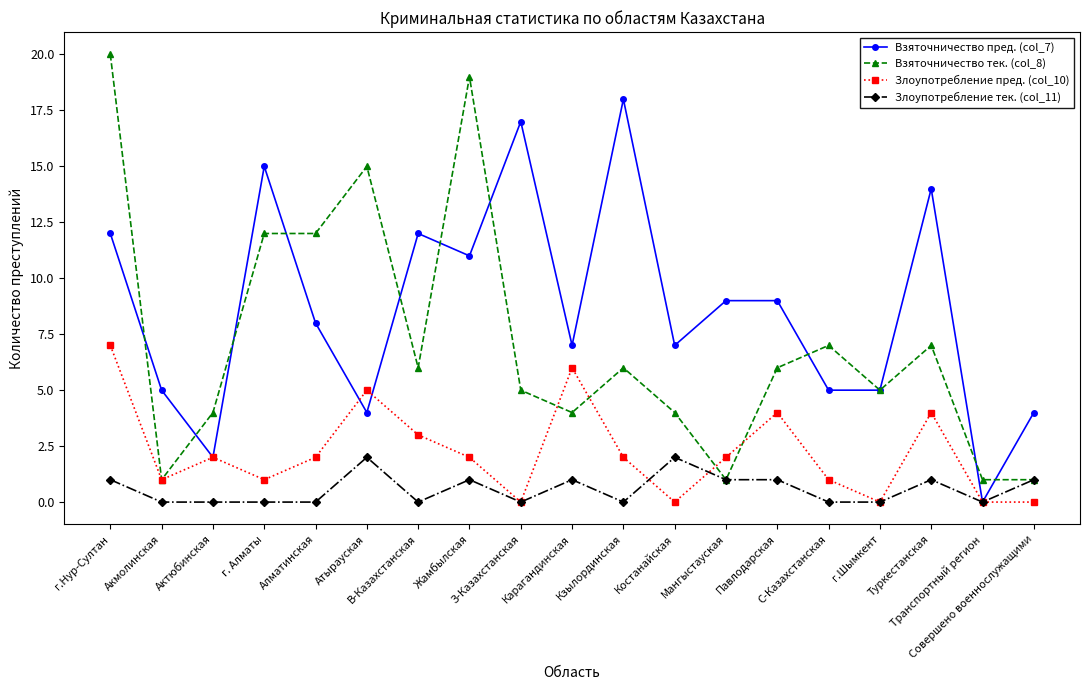

What are all the series names shown in the legend?

Взяточничество пред. (col_7), Взяточничество тек. (col_8), Злоупотребление пред. (col_10), Злоупотребление тек. (col_11)